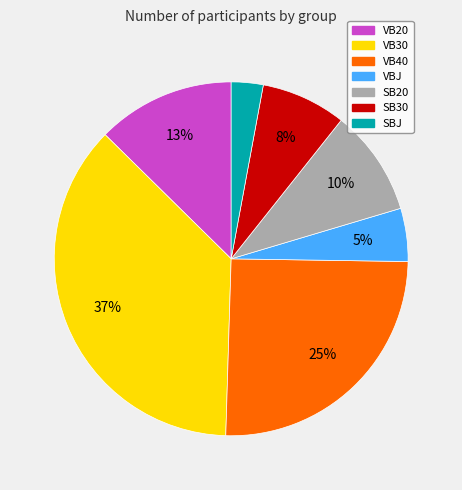

Between SBJ and VB40, which is larger?

VB40